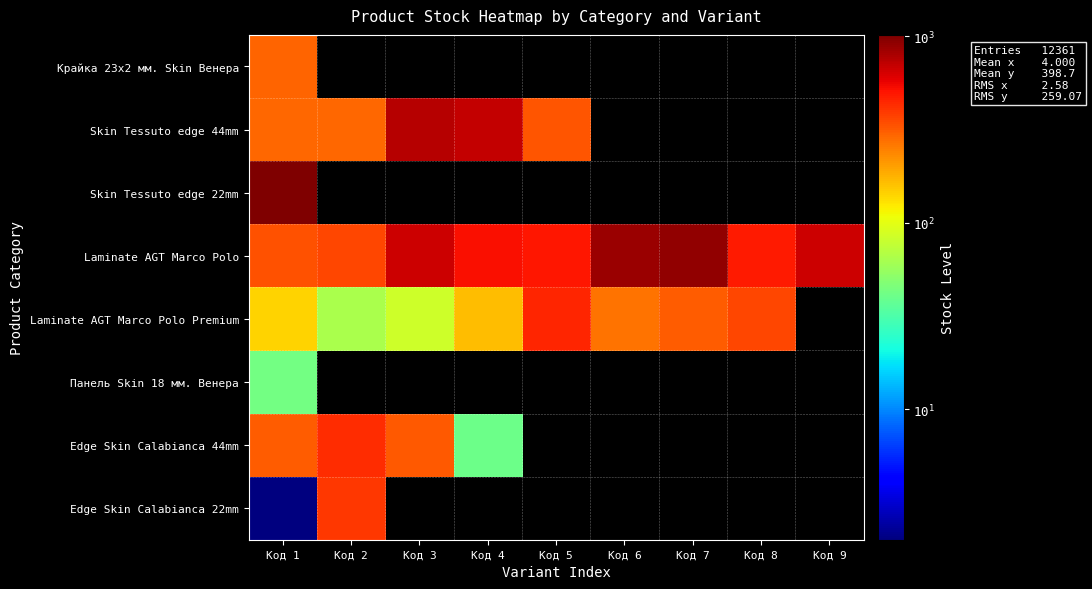

Between Код 9 and Код 2, which is larger?

Код 2